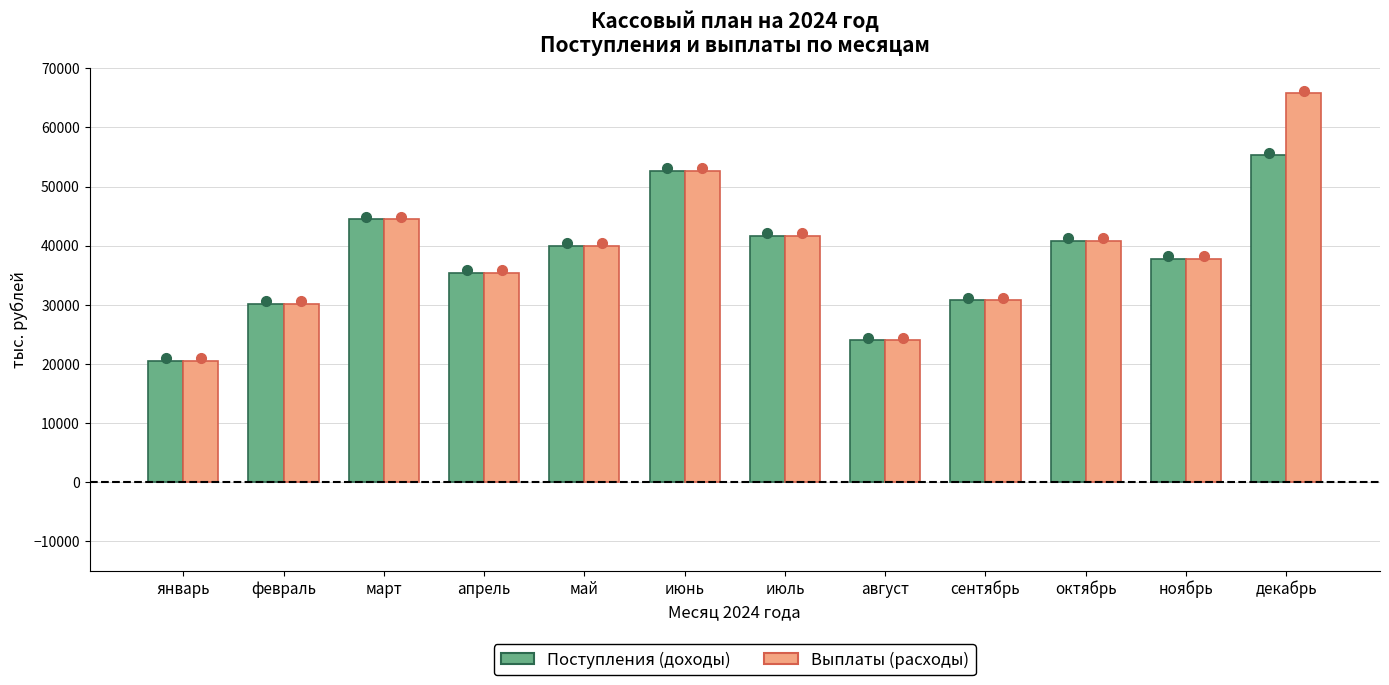

How many data points in Поступления (доходы) are less than 40009?

6